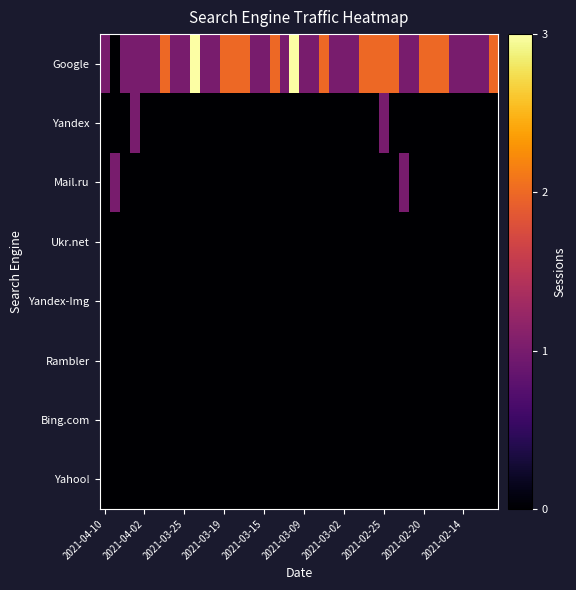

What is the greatest value displayed?

3